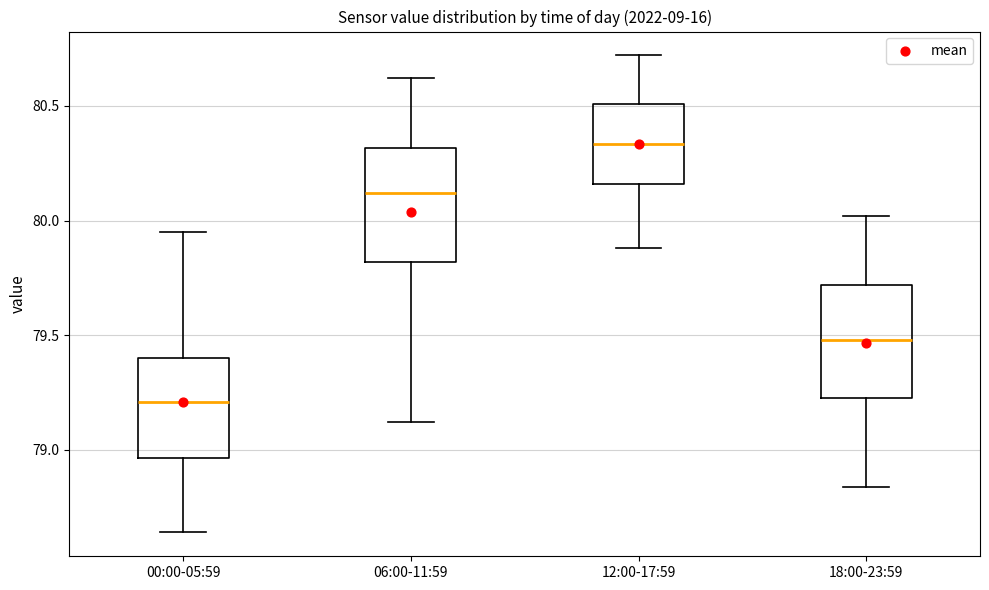

Reading left to right, transcribe this box plot: for each box, give where its median line is, the range the box spans, and where its two whiskers end, as read against the y-axis. The values are not printed on the chart, so give them approximately, as read against the axis.

00:00-05:59: median 79.20, box 78.95 to 79.40, whiskers 78.65 to 79.95
06:00-11:59: median 80.10, box 79.80 to 80.30, whiskers 79.10 to 80.60
12:00-17:59: median 80.35, box 80.15 to 80.50, whiskers 79.90 to 80.70
18:00-23:59: median 79.50, box 79.25 to 79.70, whiskers 78.85 to 80.00